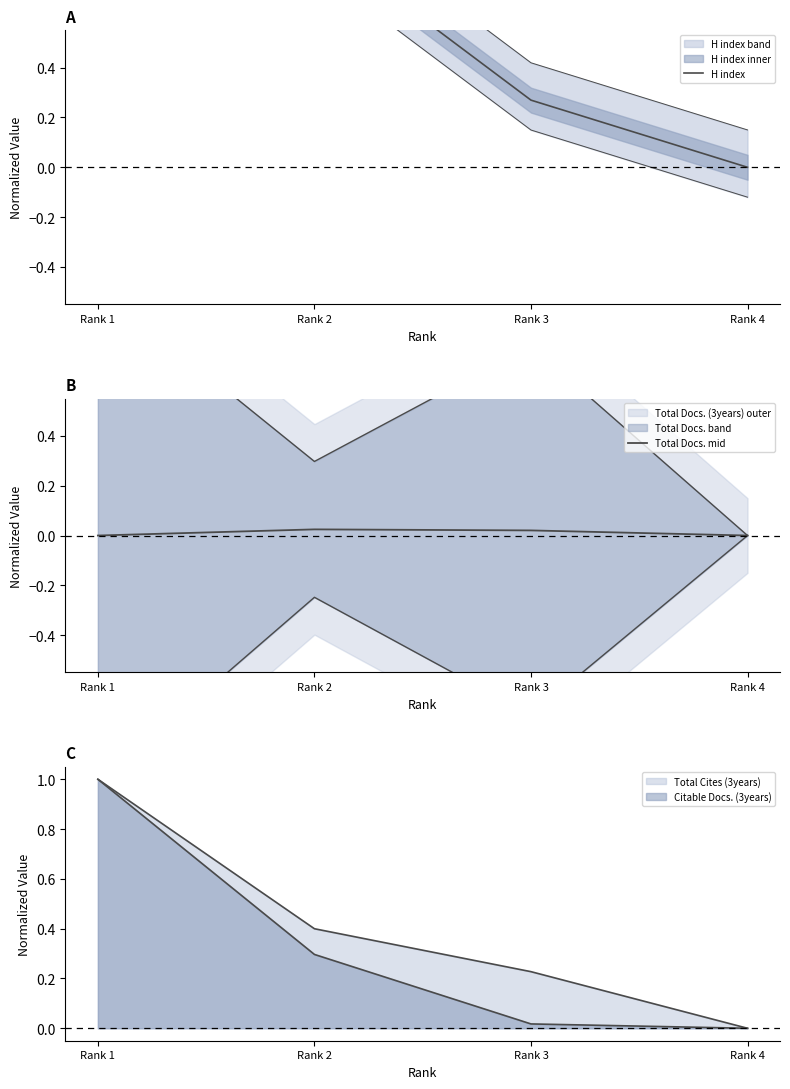

At which label does H index reach its peak?

Rank 1